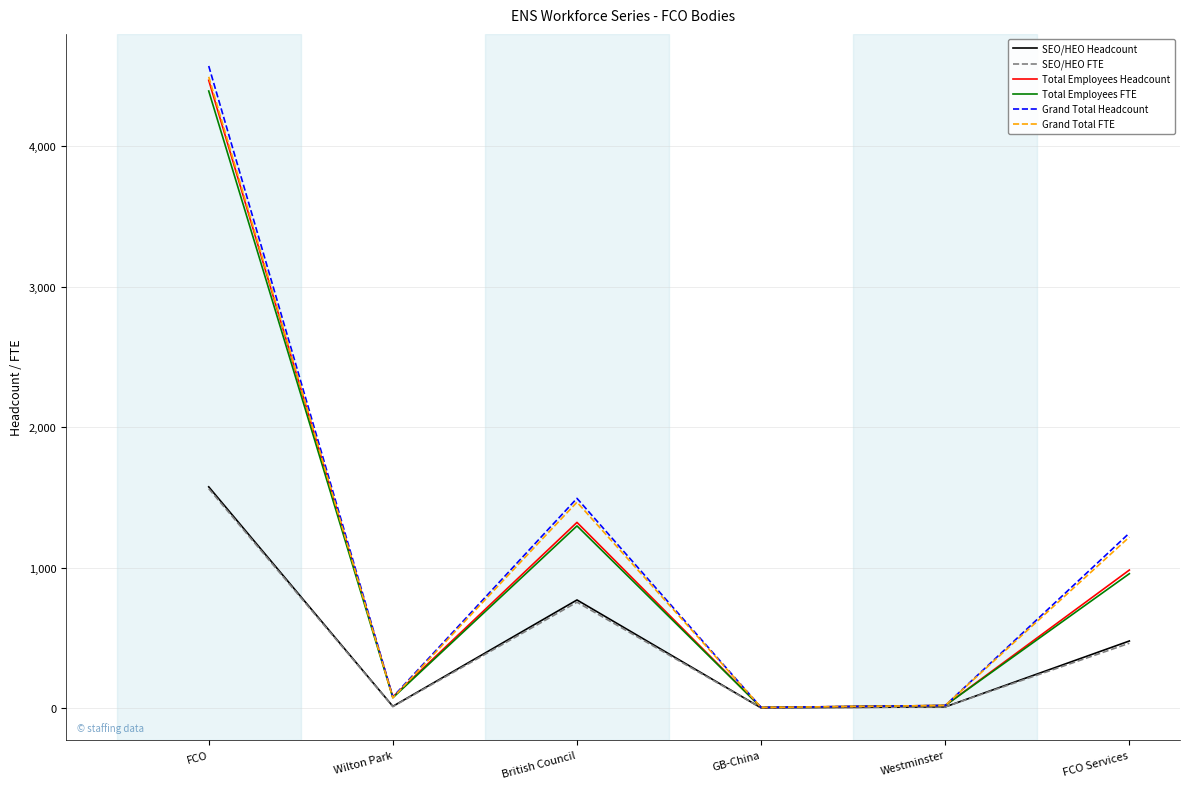

What is the maximum value for SEO/HEO Headcount?

1576.0